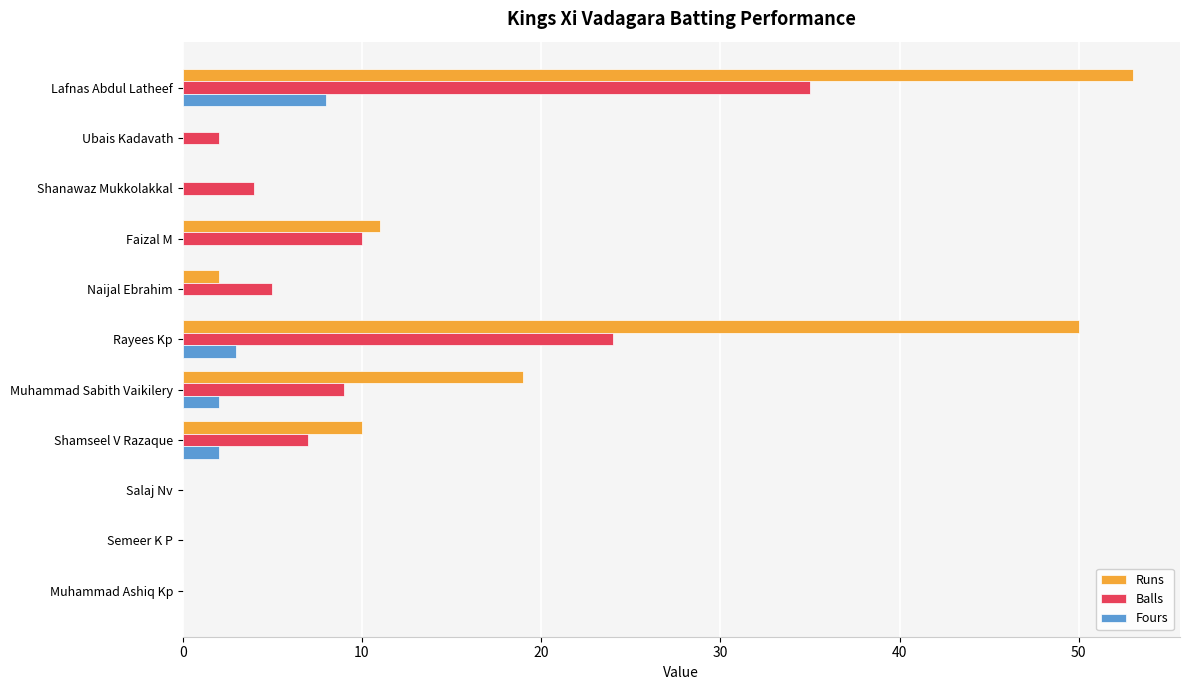

What is the greatest value displayed?

53